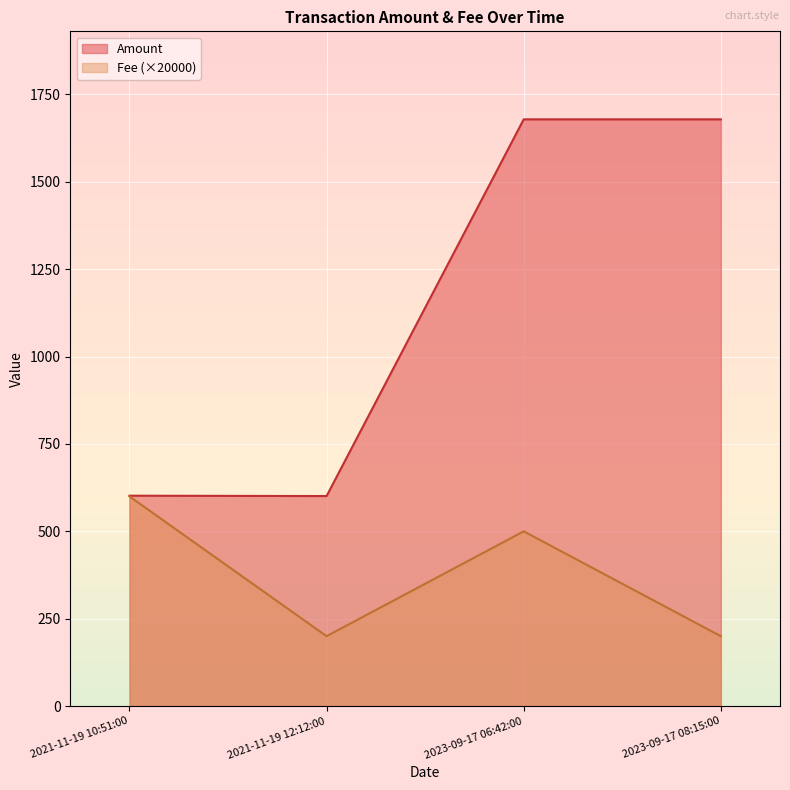

What are all the series names shown in the legend?

Amount, Fee (×20000)